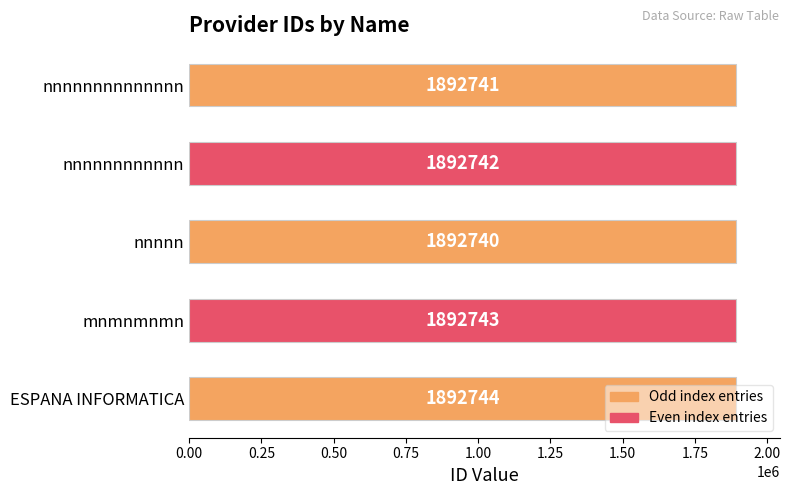

What is the change in value from ESPANA INFORMATICA to nnnnn?

-4